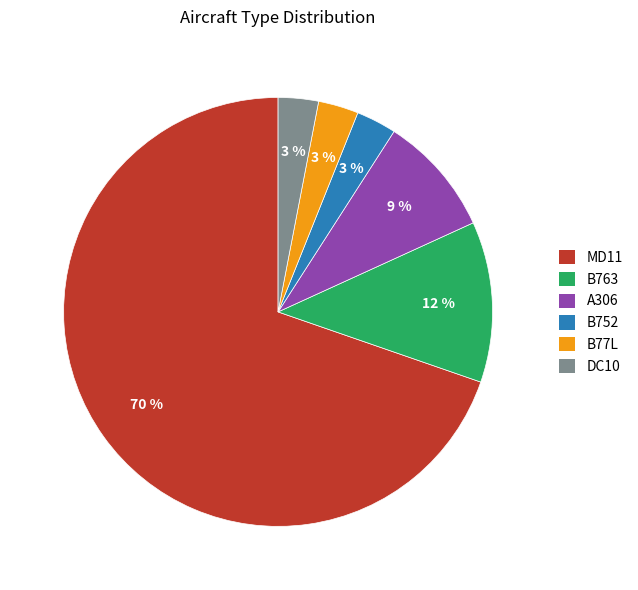

To the nearest percent, what is the difference between the largest and smallest slice percentages?

67%